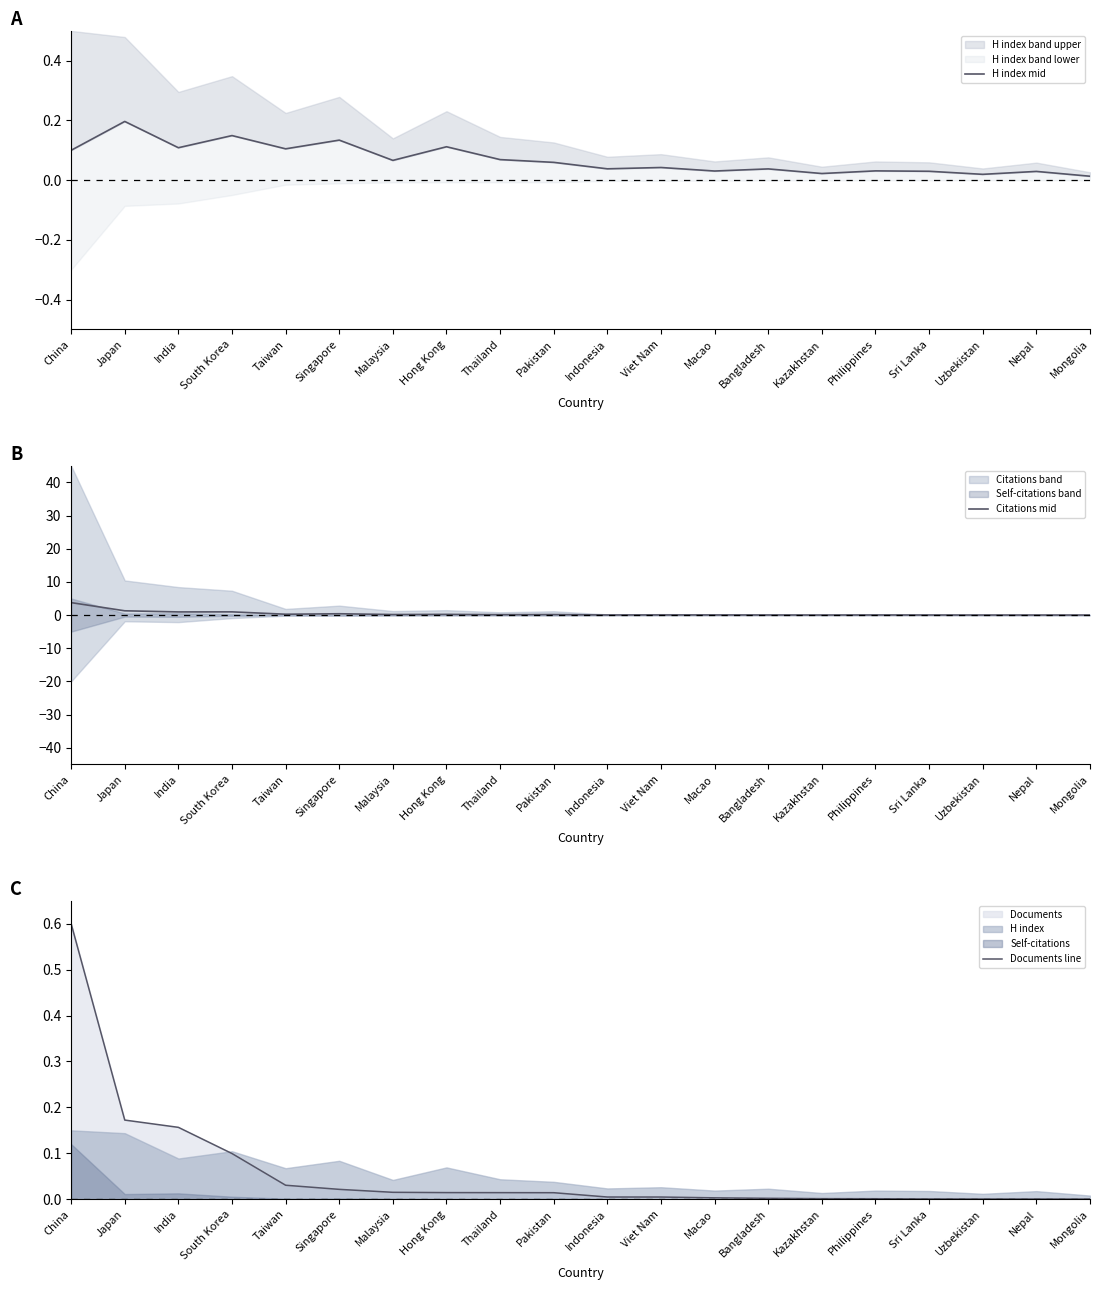

The value of Citations mid at Bangladesh is 0.0. True or false?

True